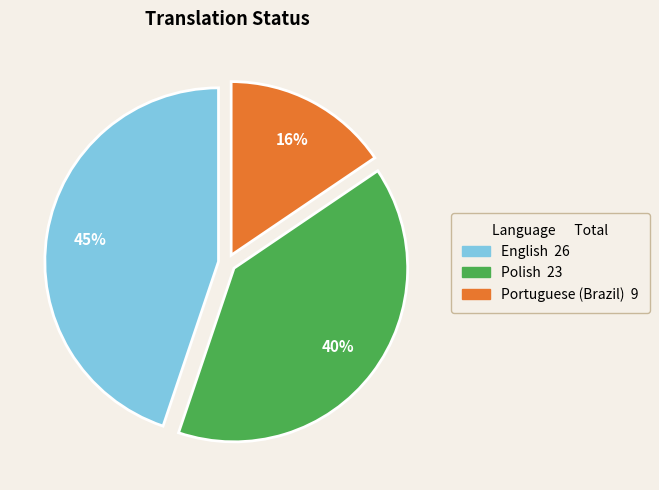

What is the smallest slice in the pie chart?

Portuguese (Brazil)